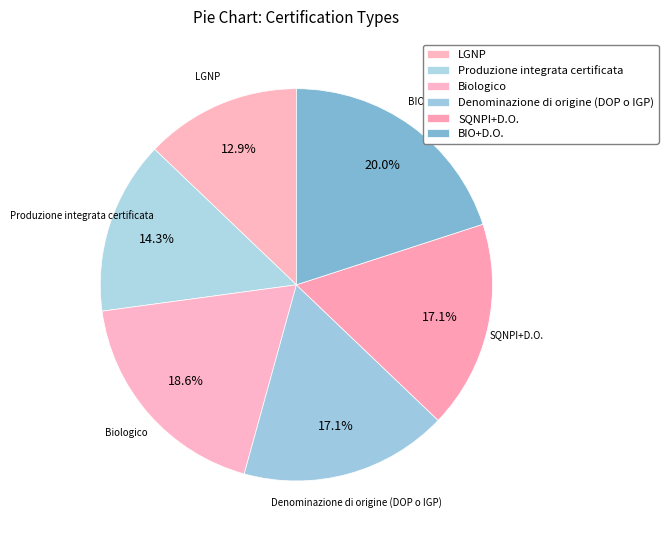

The LGNP slice represents 13% of the pie. True or false?

True